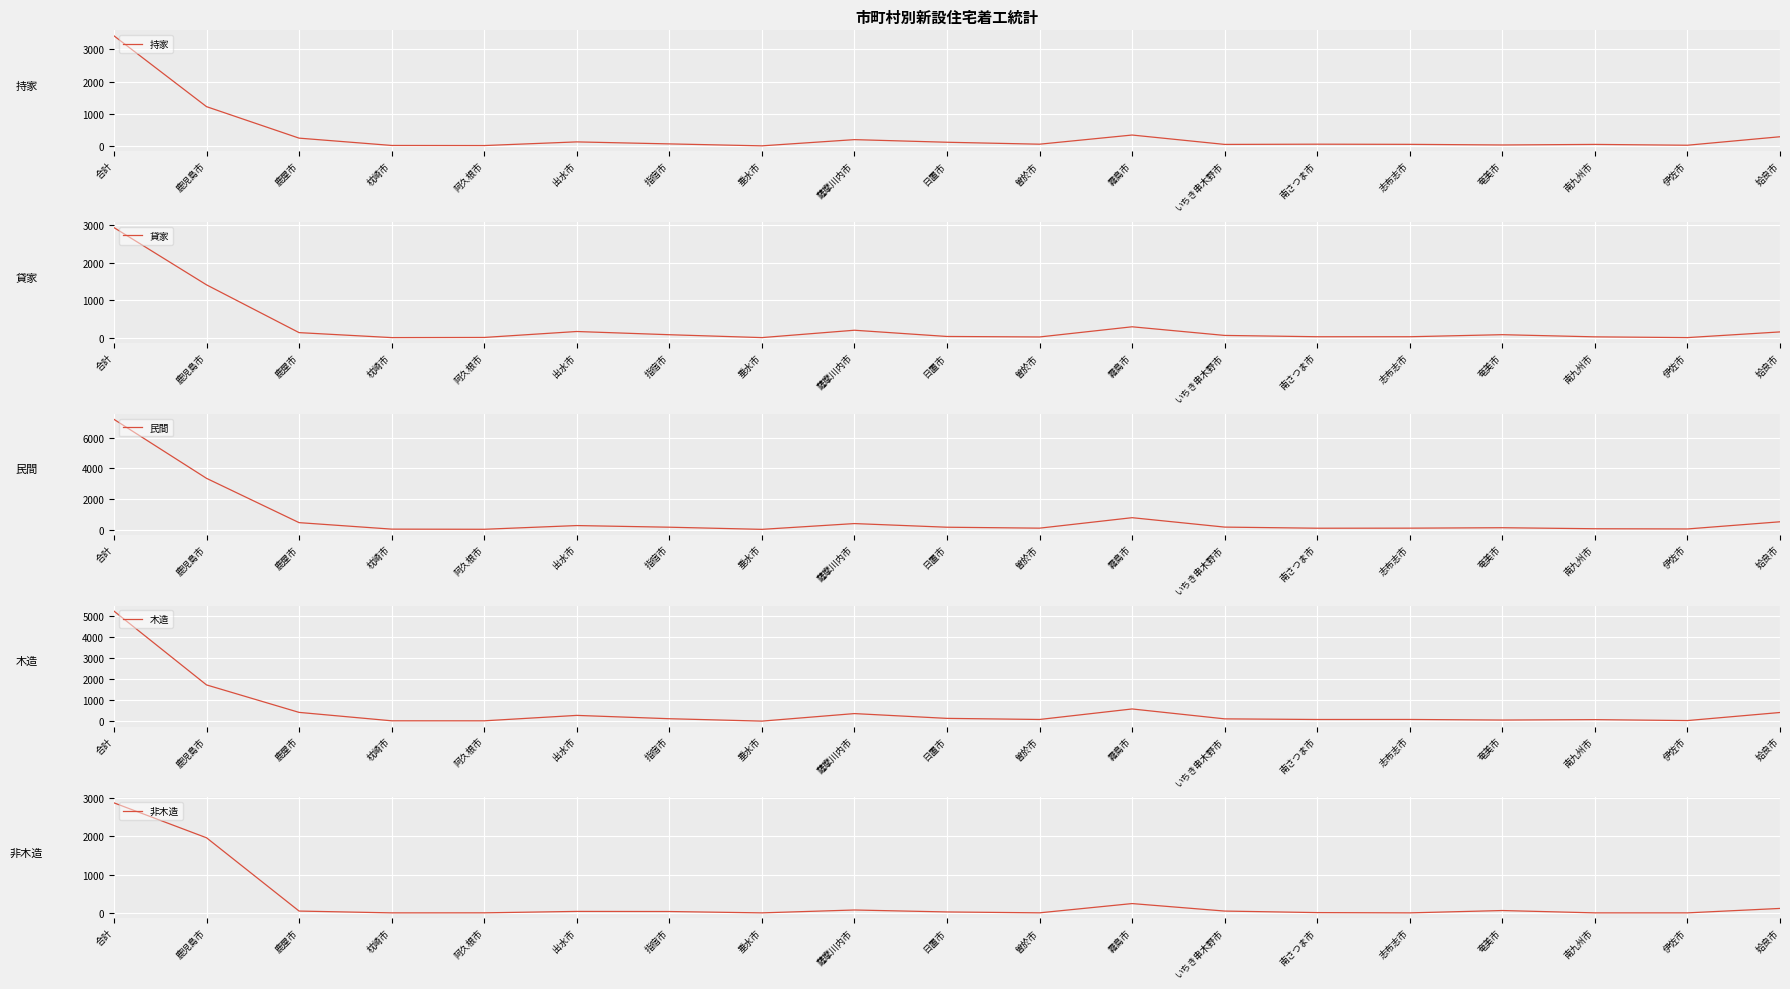

What is the difference between the maximum and minimum values in the 持家 series?

3399